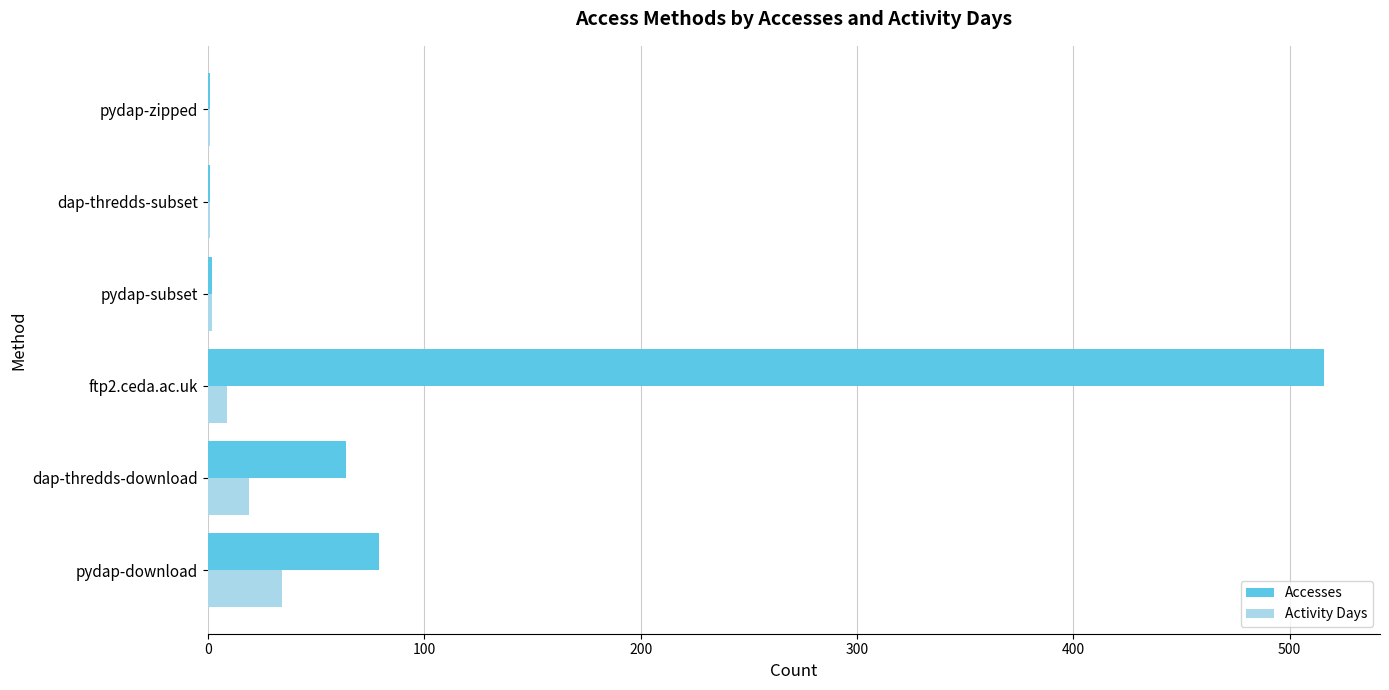

Which category has the highest value in the Accesses series?

ftp2.ceda.ac.uk